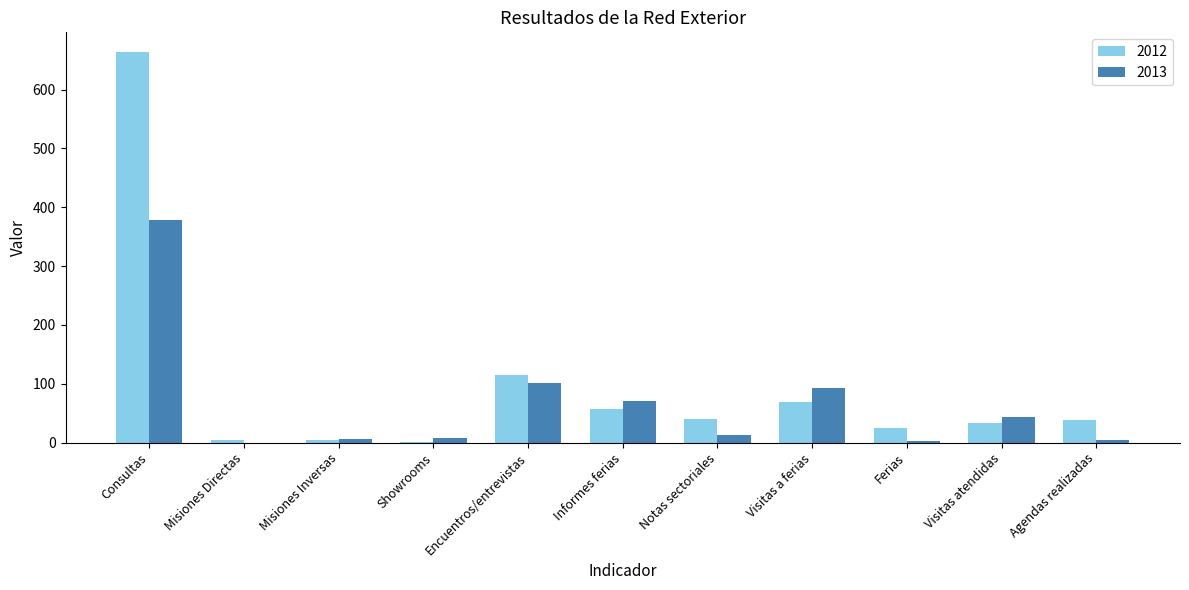

How many distinct data groups are displayed?

2